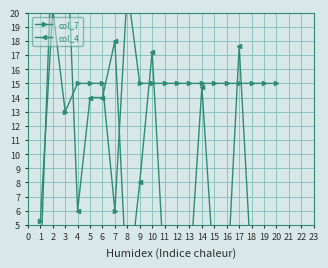

Reading left to right, list all the values displayed in this chart.

col_7: 5.2	20.2	13.0	15.0	15.0	15.0	6.0	21.8	15.0	15.0	15.0	15.0	15.0	15.0	15.0	15.0	15.0	15.0	15.0	15.0
col_4: 1.6	26.0	28.5	6.0	14.0	14.0	18.0	0.0	8.0	17.2	1.0	0.3	1.2	14.8	1.2	0.3	17.6	1.5	0.8	4.8